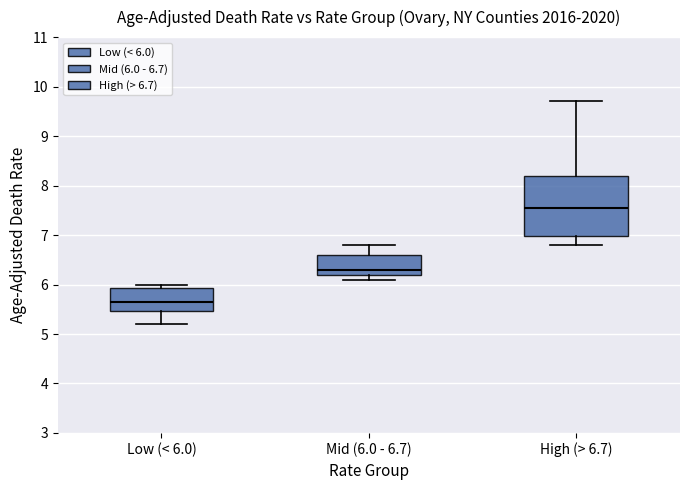

Which box's median line is the lowest?

Low (< 6.0)